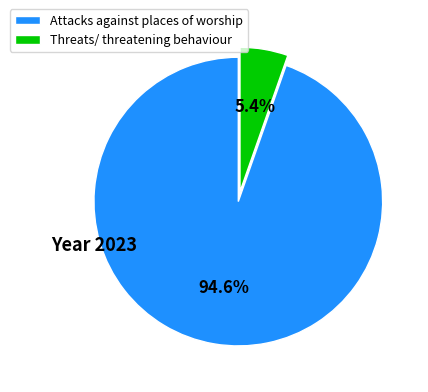

Is the sum of Attacks against places of worship and Threats/ threatening behaviour greater than half?

Yes